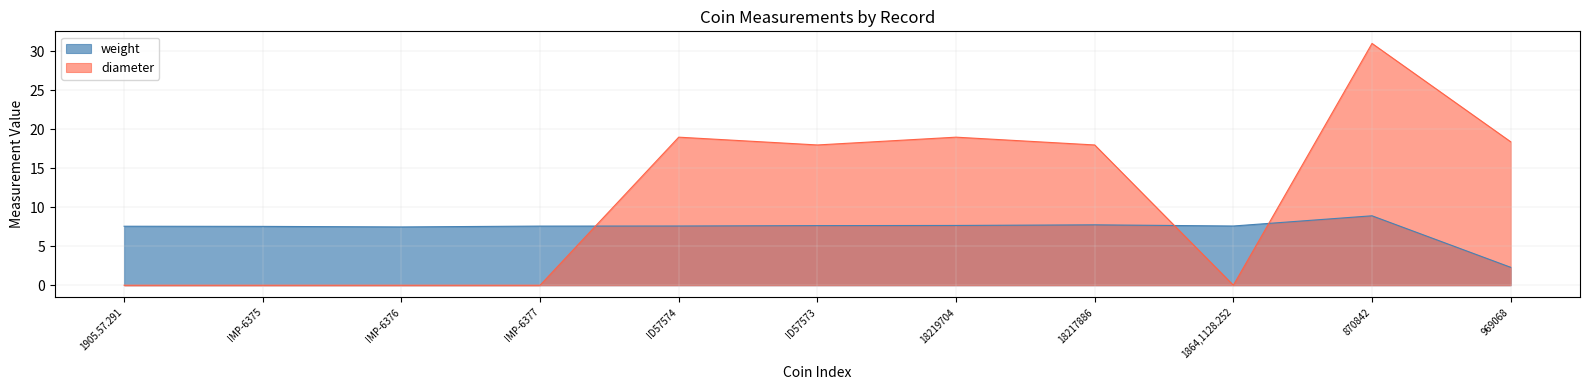

At which label does weight first exceed 7?

1905.57.291